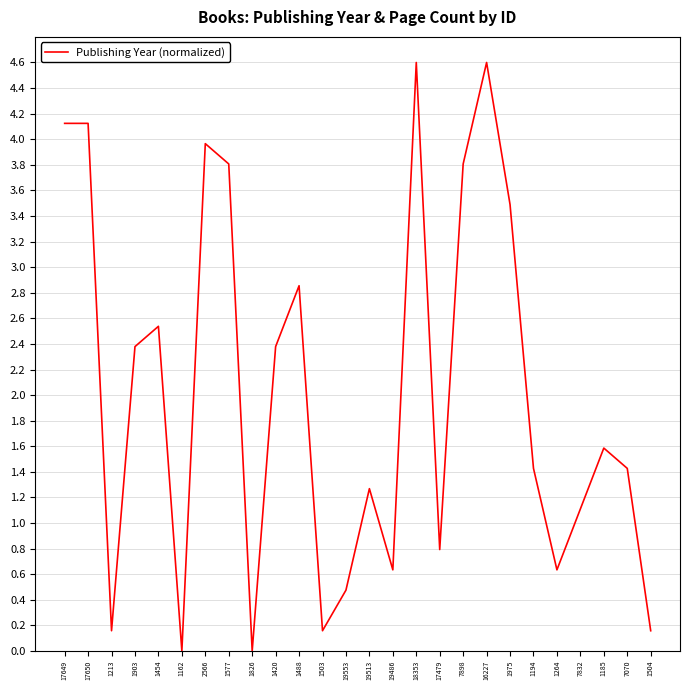

At which label does the data first exceed 1?

17649